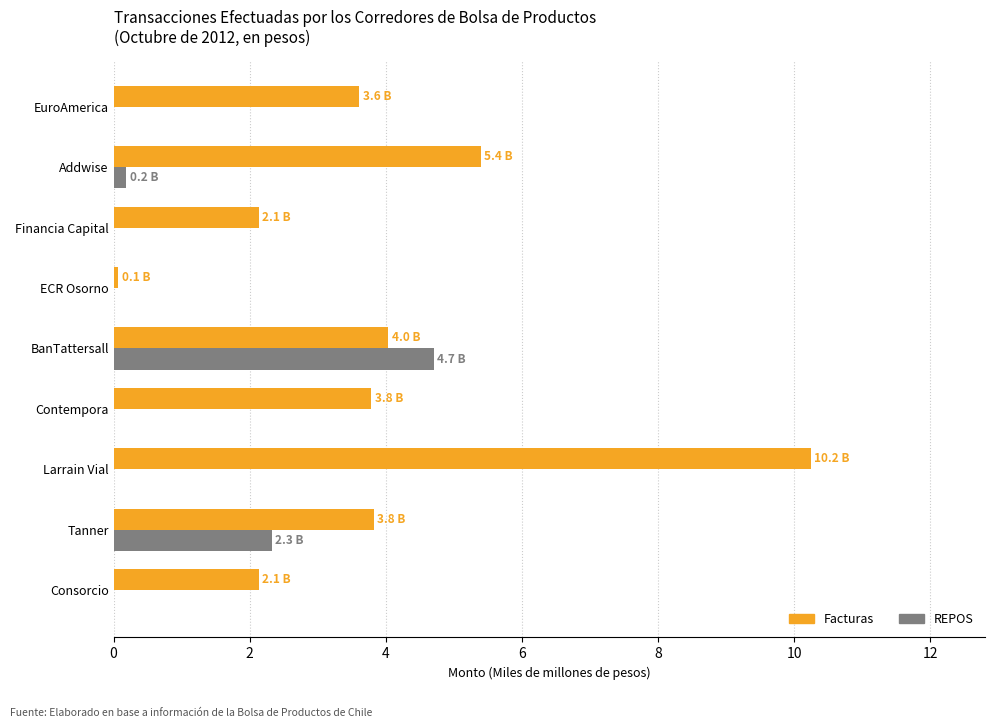

Which series has the largest total across all categories?

Facturas